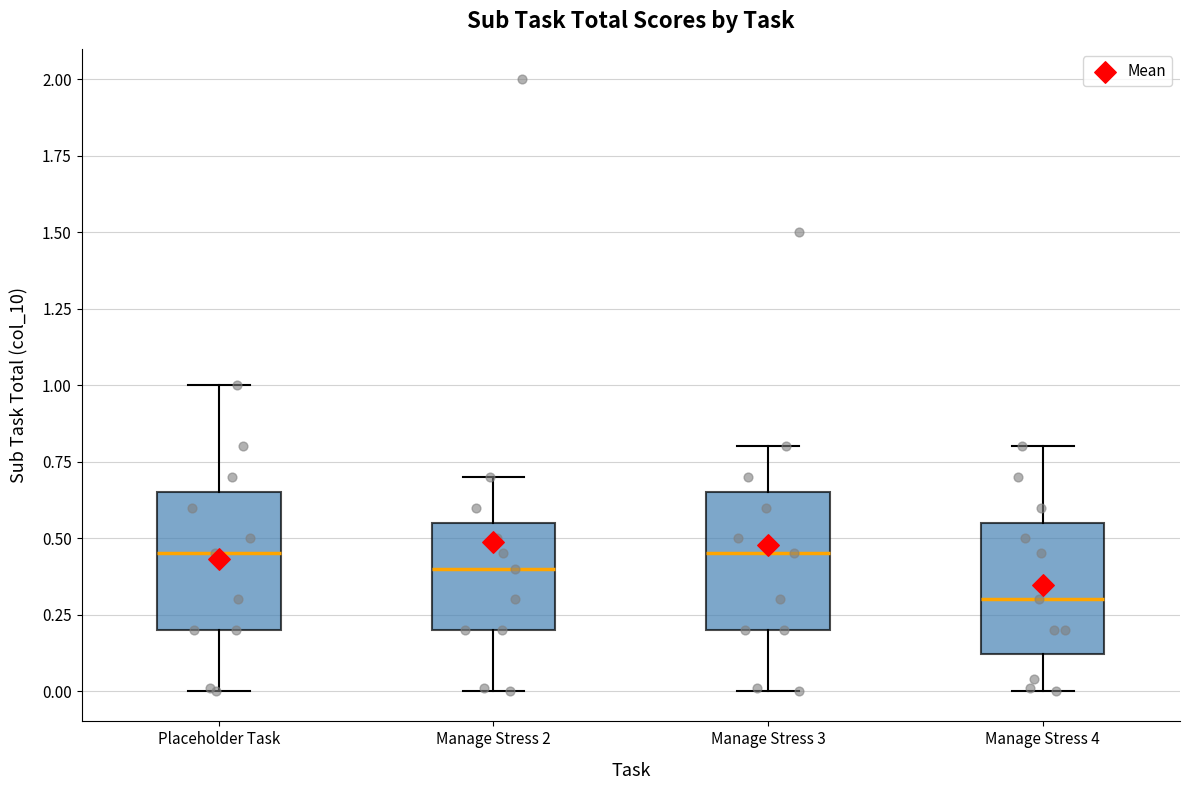

Reading left to right, read every box against the y-axis: the position of its median line, the range the box covers, and the ends of its whiskers. The values are not printed on the chart, so give them approximately, as read against the axis.

Placeholder Task: median 0.45, box 0.20 to 0.65, whiskers 0.00 to 1.00
Manage Stress 2: median 0.40, box 0.20 to 0.55, whiskers 0.00 to 0.70
Manage Stress 3: median 0.45, box 0.20 to 0.65, whiskers 0.00 to 0.80
Manage Stress 4: median 0.30, box 0.10 to 0.55, whiskers 0.00 to 0.80